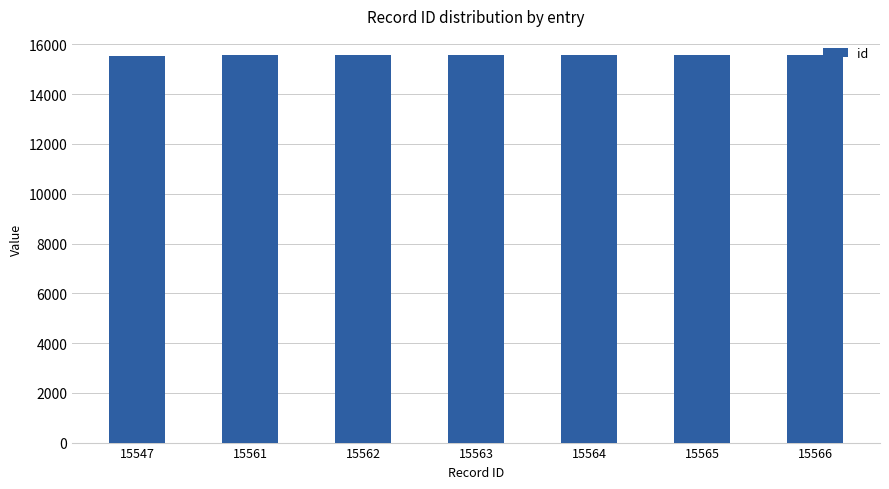

The value at 15561 is 15561. True or false?

True